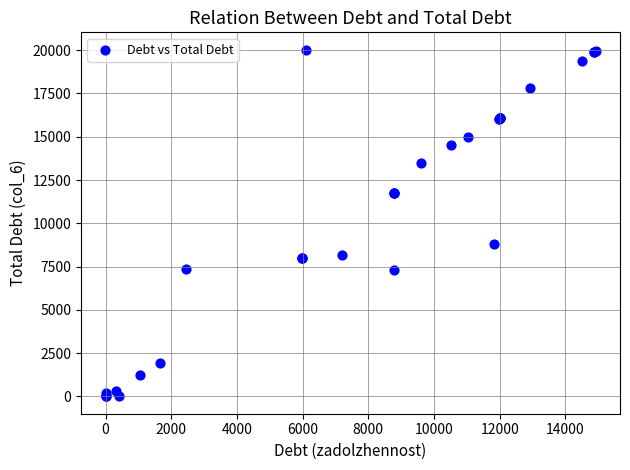

What Y value in the scatter plot is closest to 10015?

8818.9